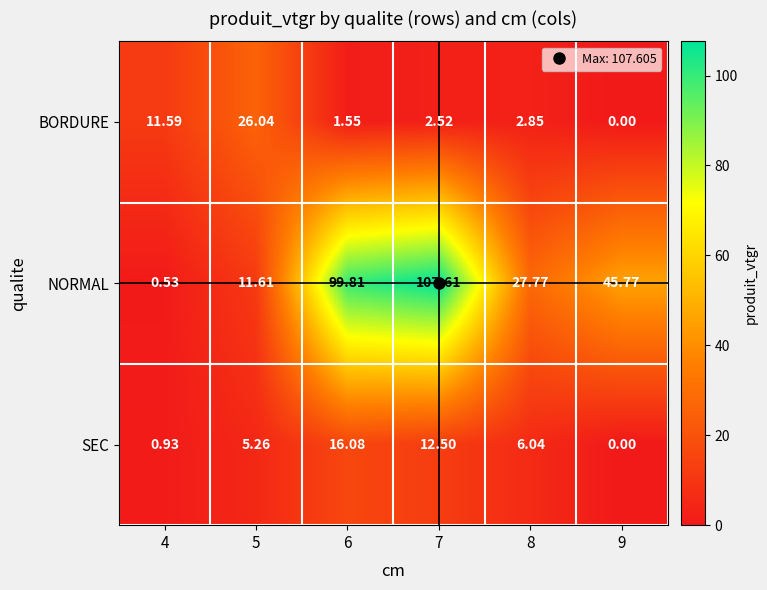

Which series has the largest total across all categories?

NORMAL